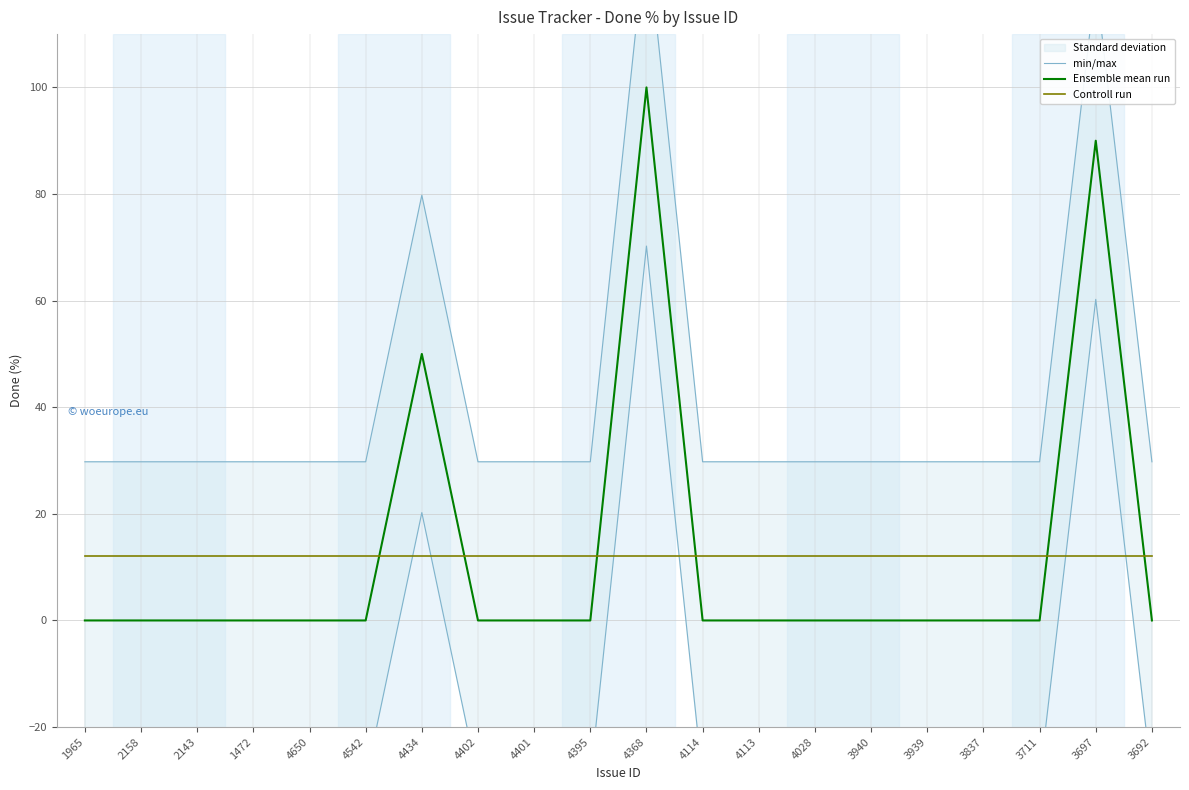

How many interior local peaks does the min/max series have?

3